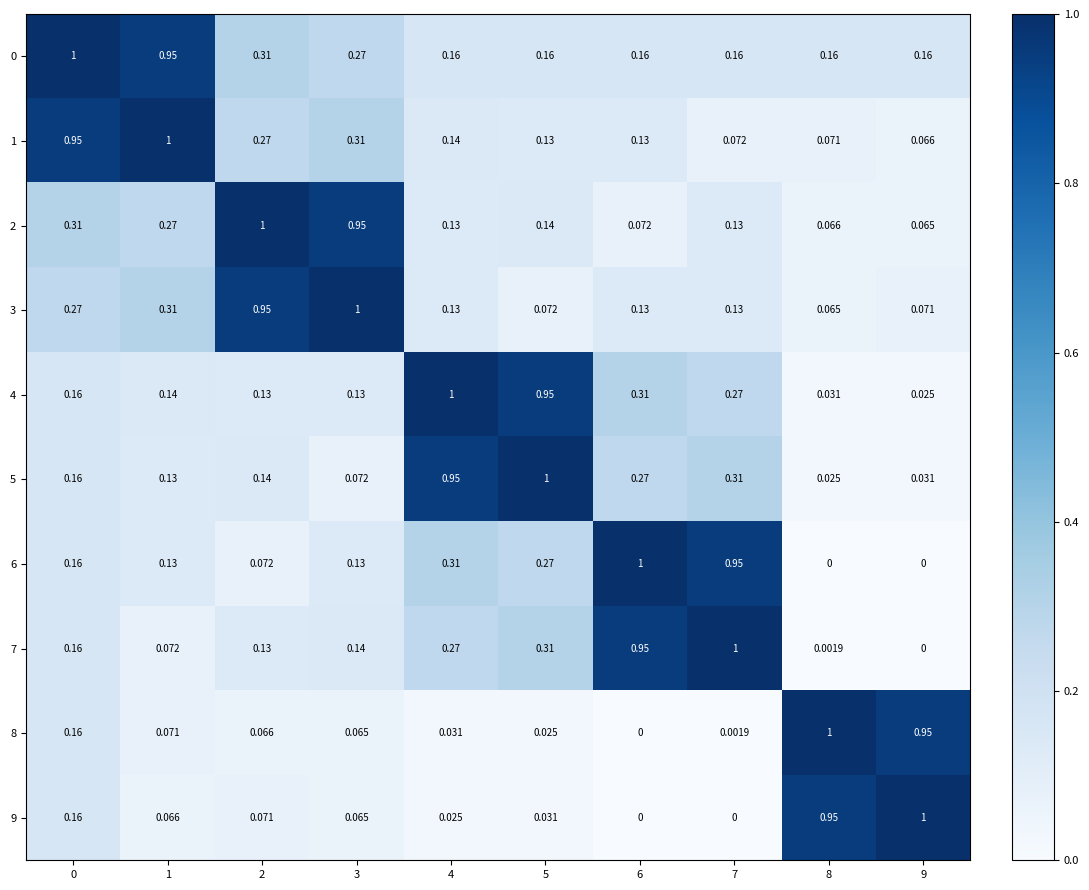

Is the value of 1 at 1 greater than the value of 8 at 7?

Yes